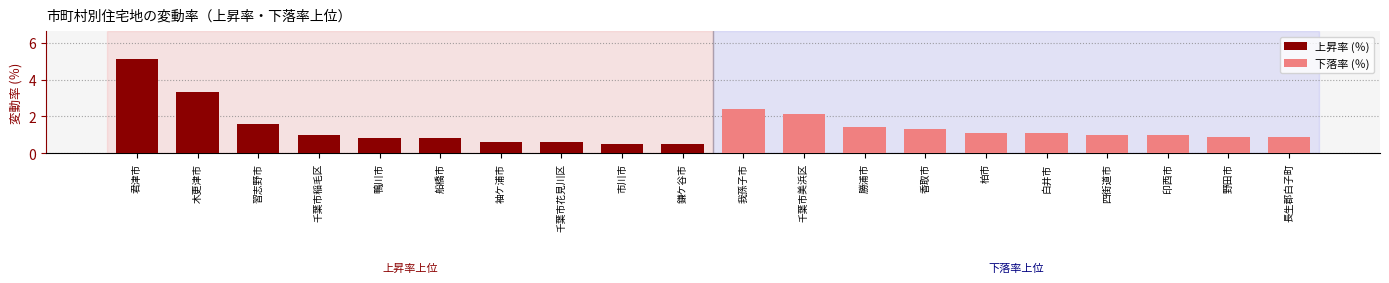

What is the difference between the maximum and second lowest values in the 上昇率 (％) series?

4.6